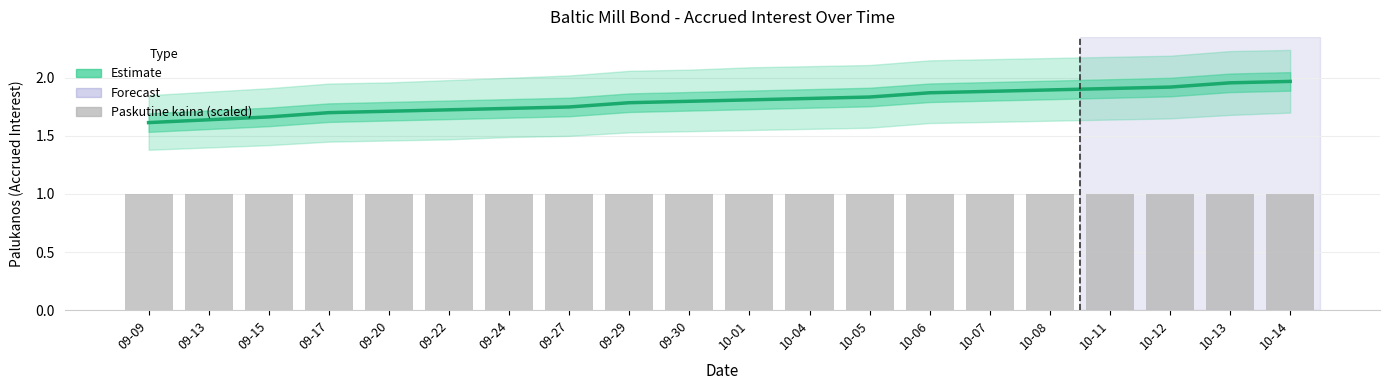

Reading left to right, extract all data points from this chart.

Estimate: 1.6	1.6	1.7	1.7	1.7	1.7	1.7	1.7	1.8	1.8	1.8	1.8	1.8	1.9	1.9	1.9	1.9	1.9	2.0	2.0
Paskutine kaina (scaled): 1.0	1.0	1.0	1.0	1.0	1.0	1.0	1.0	1.0	1.0	1.0	1.0	1.0	1.0	1.0	1.0	1.0	1.0	1.0	1.0